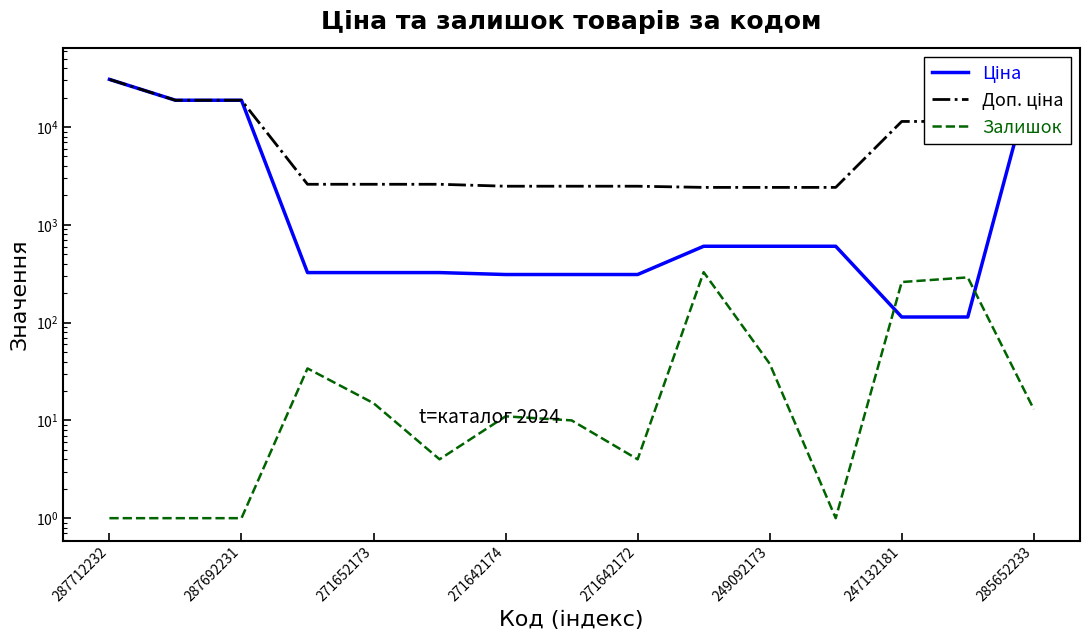

What is the label of the 4th point from the right?

11